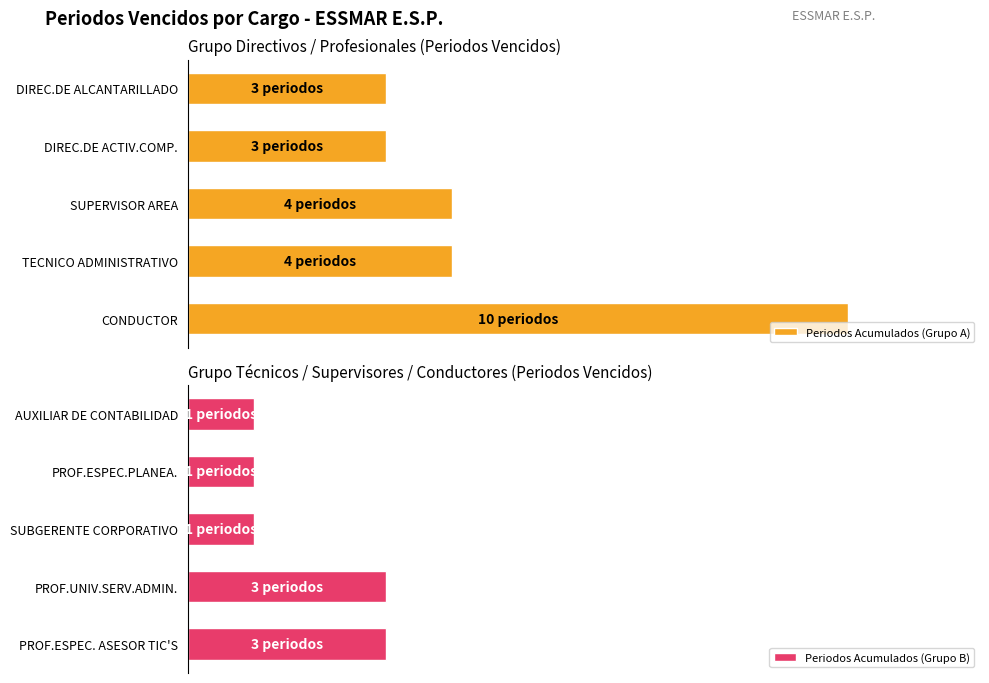

How many bars are there in total?

10